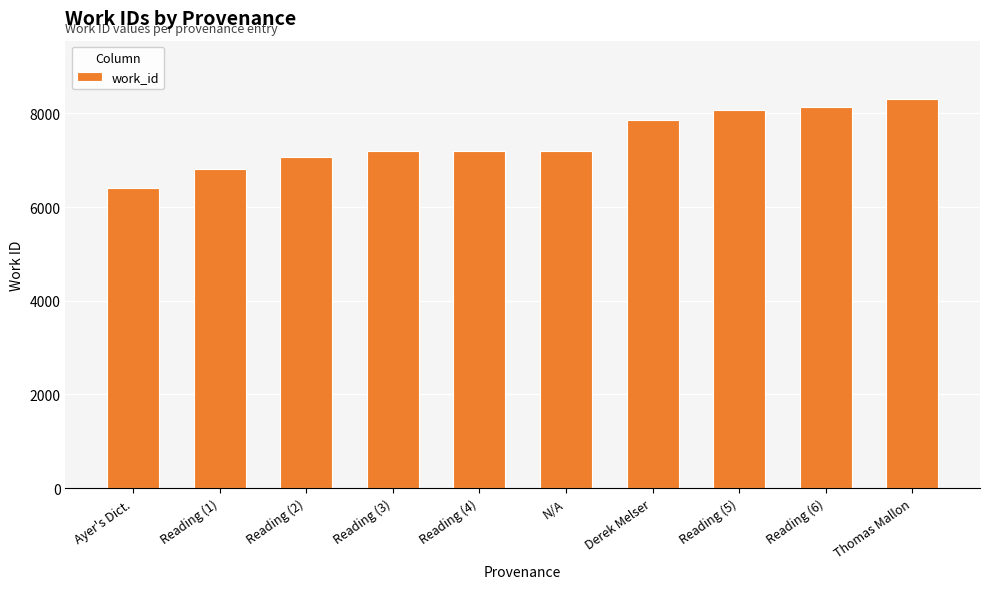

What is the approximate value at Derek Melser?

7865